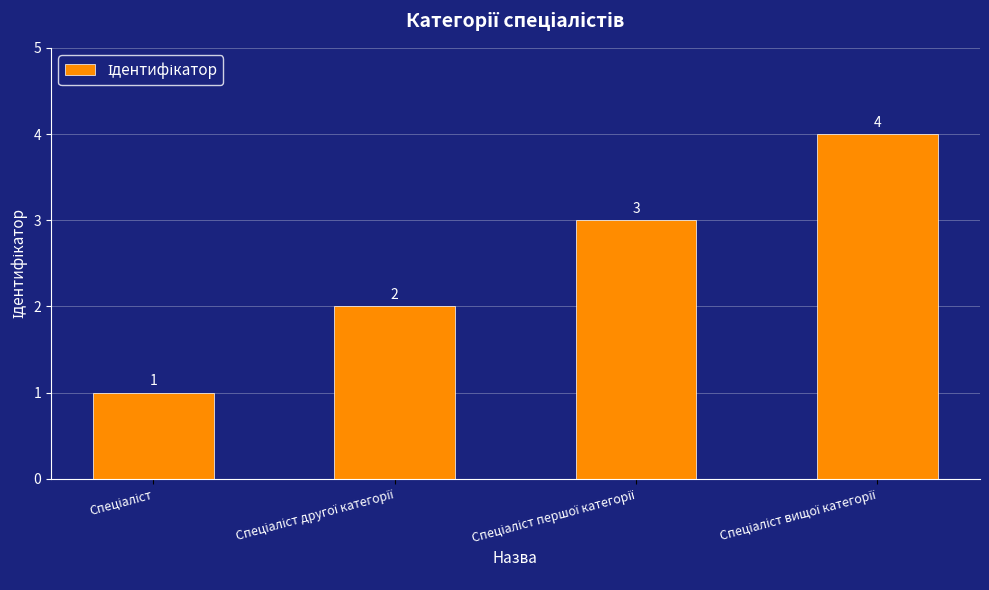

What is the greatest value displayed?

4